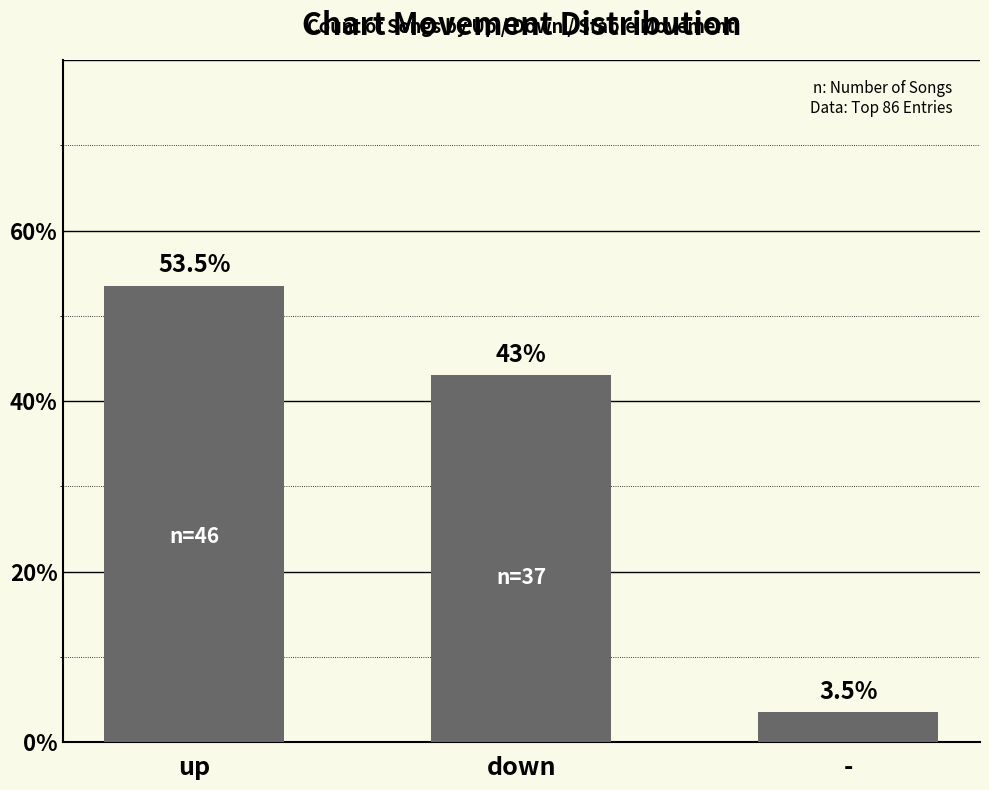

Reading left to right, list all the values displayed in this chart.

53.5	43.0	3.5